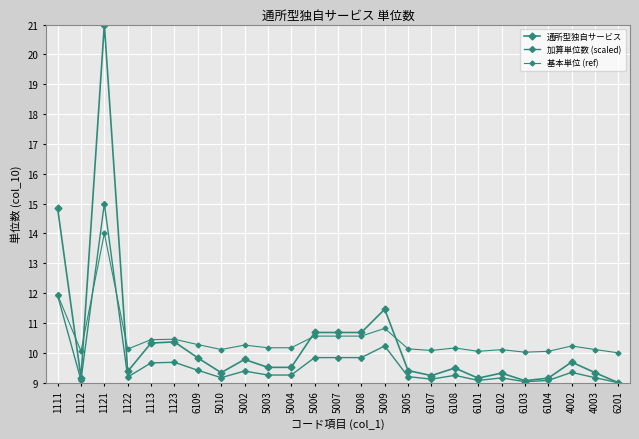

What is the label of the 15th point from the right?

5004